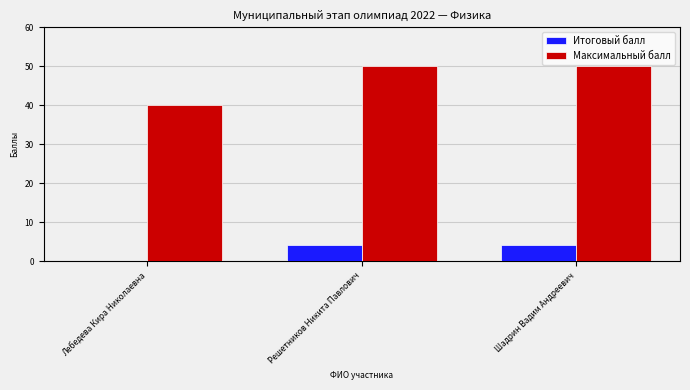

What are all the series names shown in the legend?

Итоговый балл, Максимальный балл